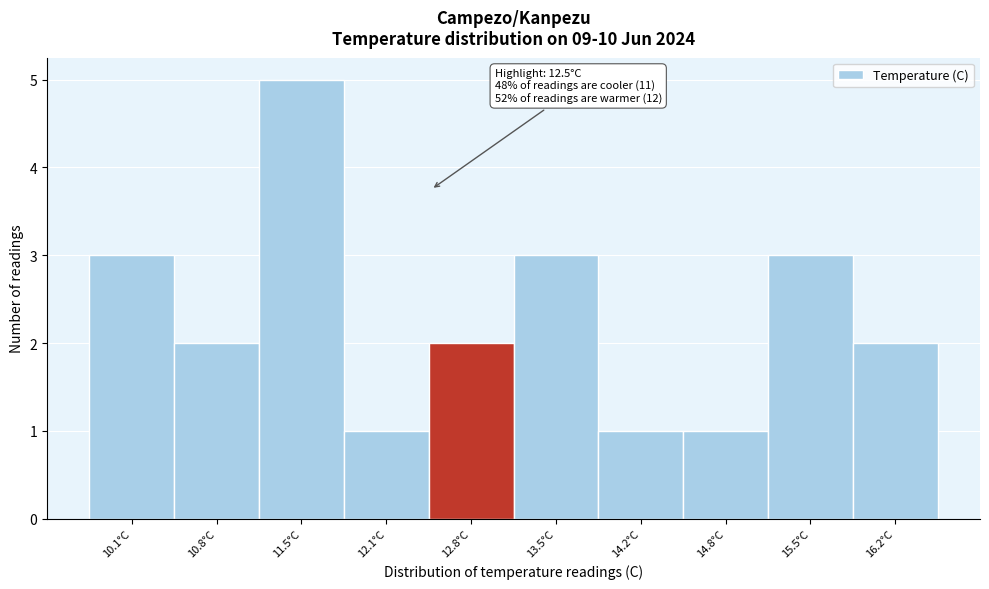

Over which range of the x-axis is the bar tallest?

11.14 to 11.81